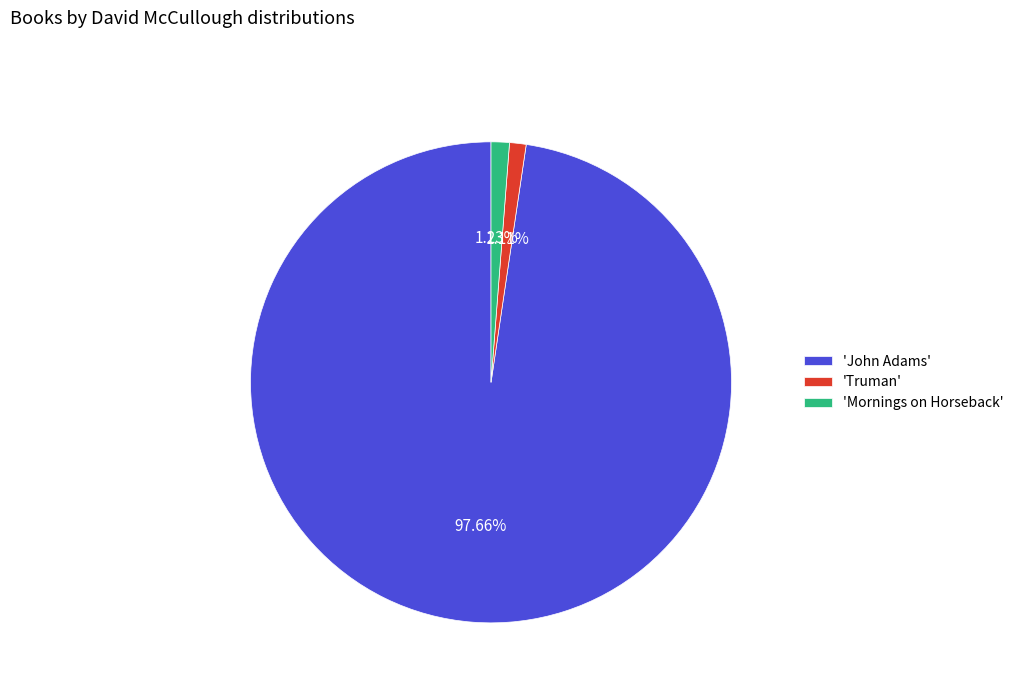

Which has a higher value, 'John Adams' or 'Mornings on Horseback'?

'John Adams'